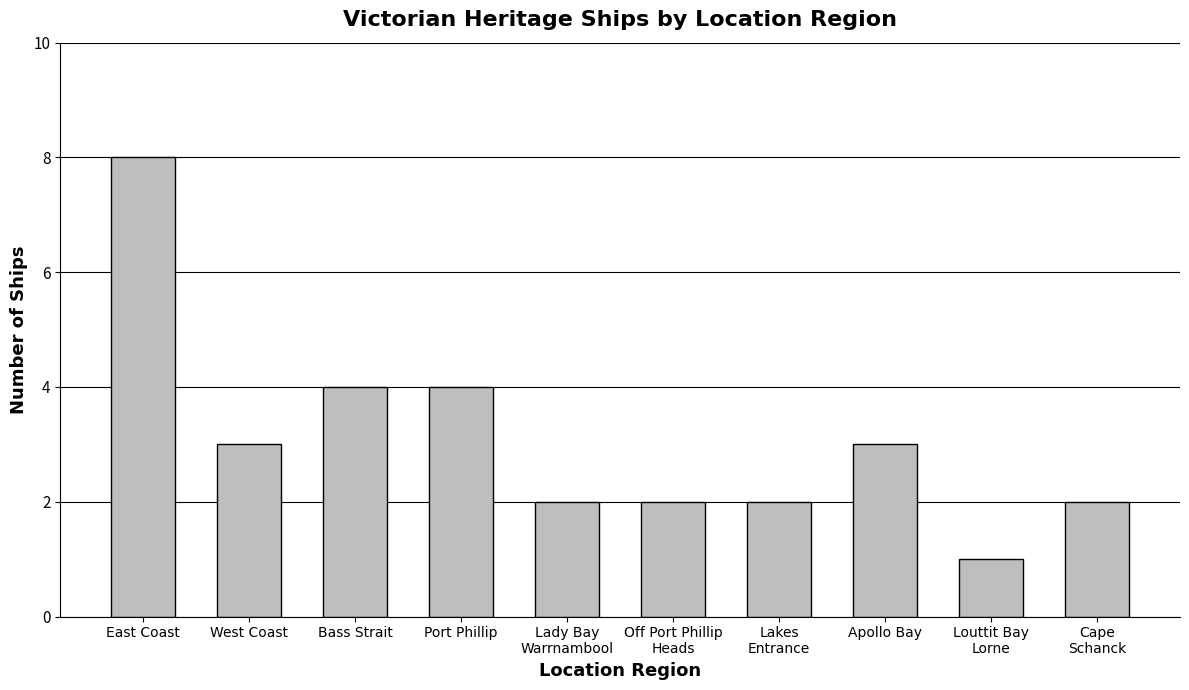

Which category has the lowest value across all series?

Louttit Bay
Lorne